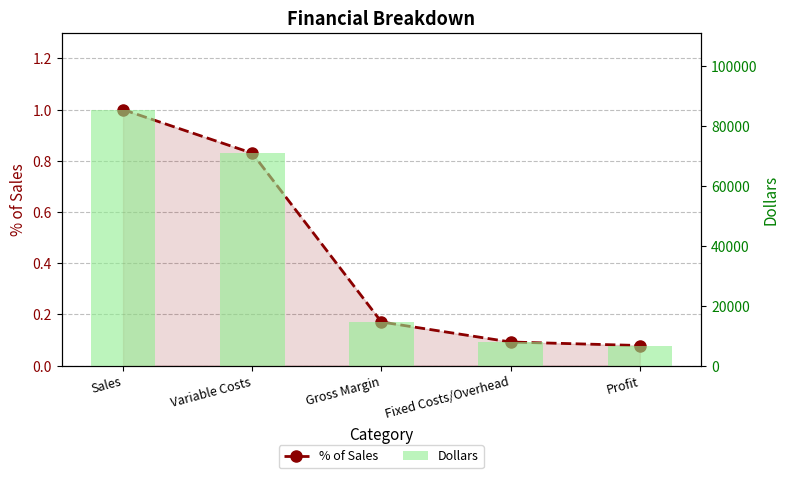

At which category is the sum across all series the highest?

Sales